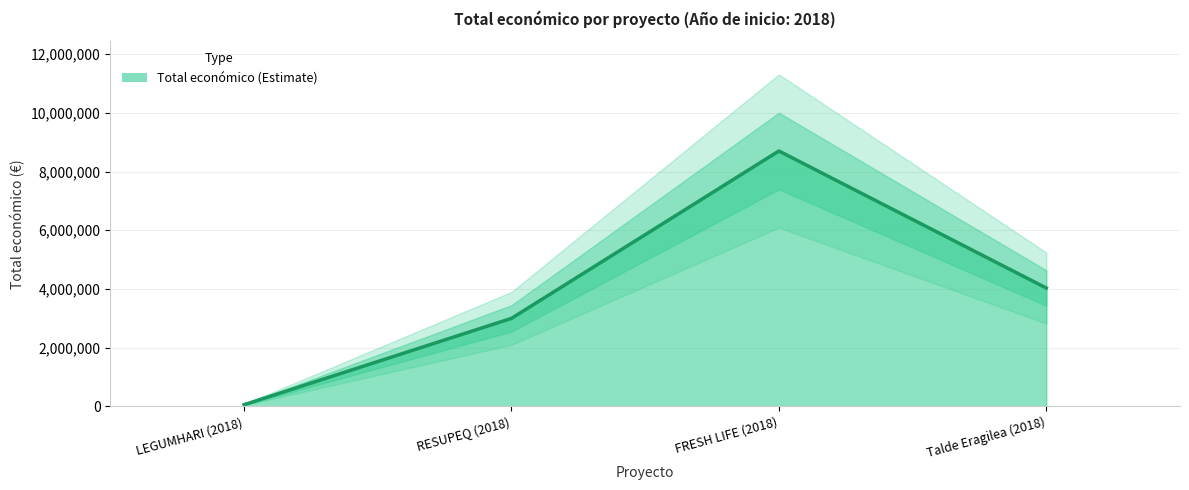

What is the sum of the values at RESUPEQ (2018) and Talde Eragilea (2018)?

7032454